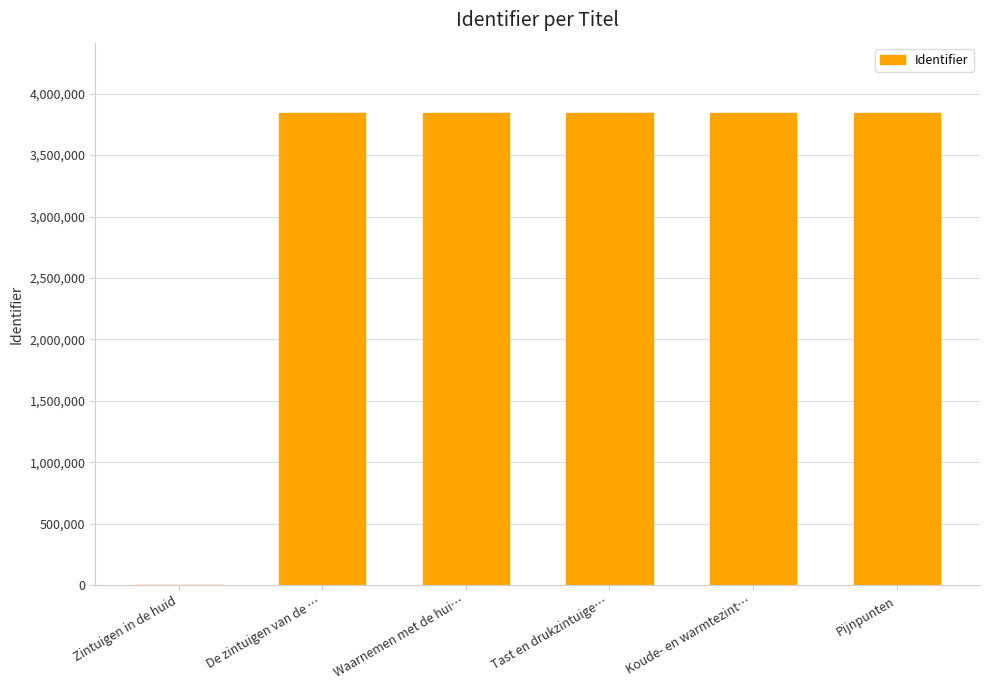

Between Pijnpunten and Zintuigen in de huid, which is larger?

Pijnpunten